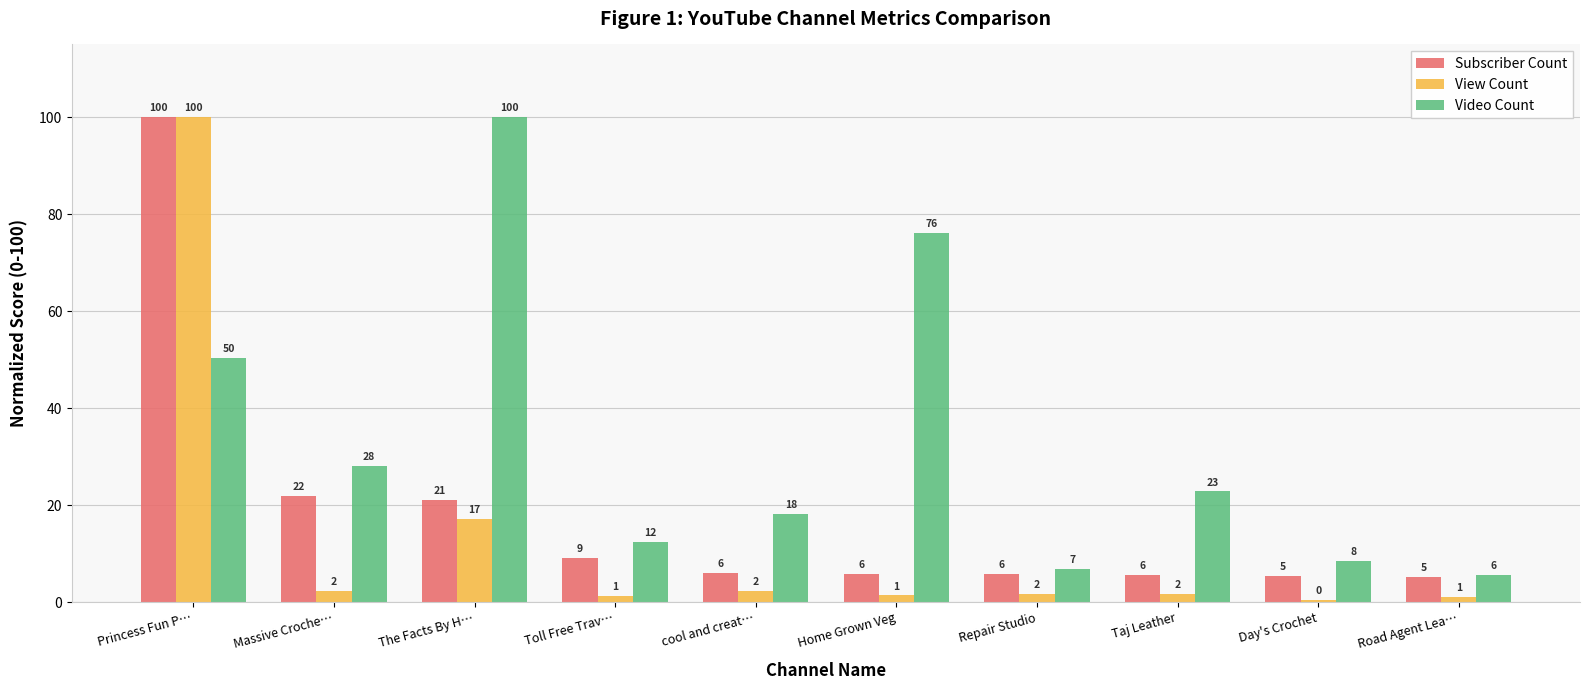

At which category does the chart reach its minimum across all series?

Day's Crochet